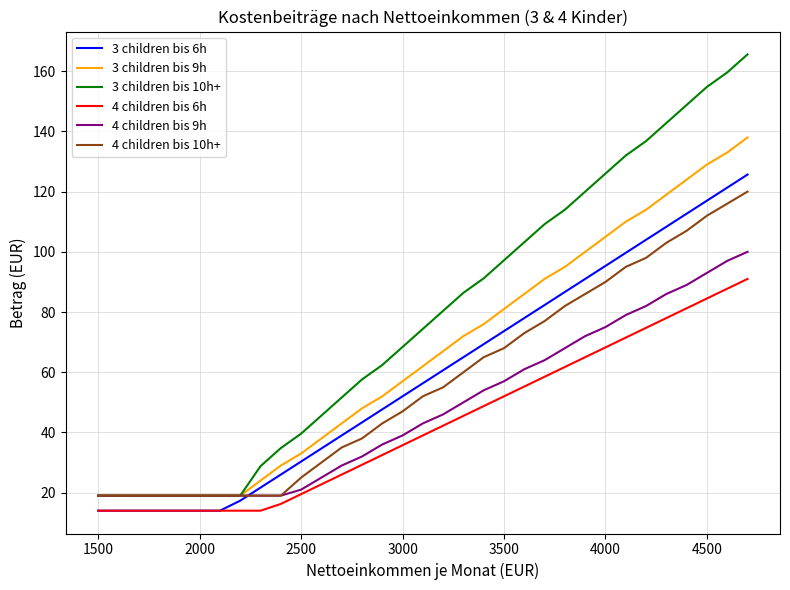

True or false: 4 children bis 6h and 3 children bis 9h cross at least once.

False